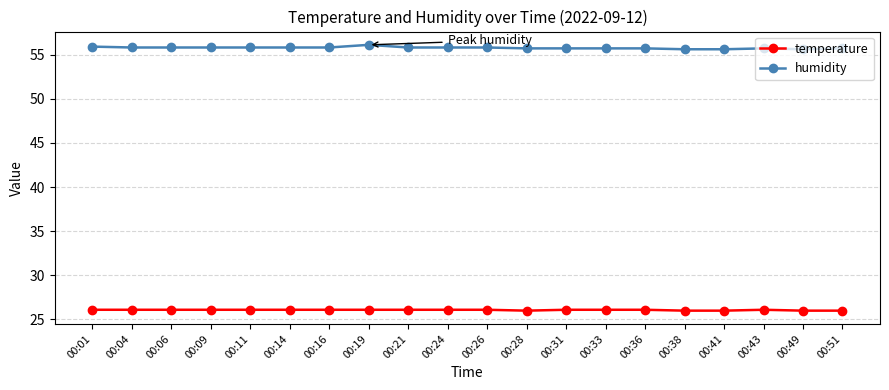

What is the average value of the temperature series?

26.1